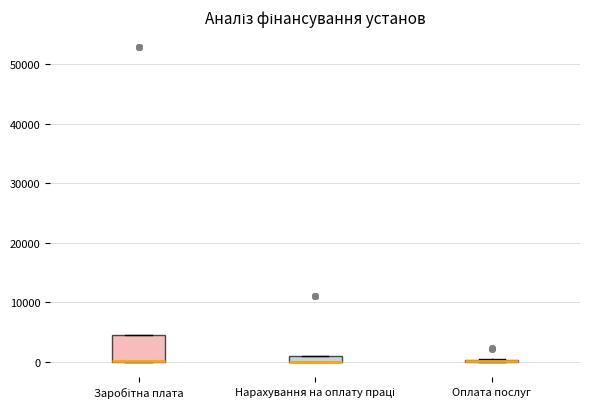

Comparing the boxes themselves (not the whiskers), which one is the tallest?

Заробітна плата